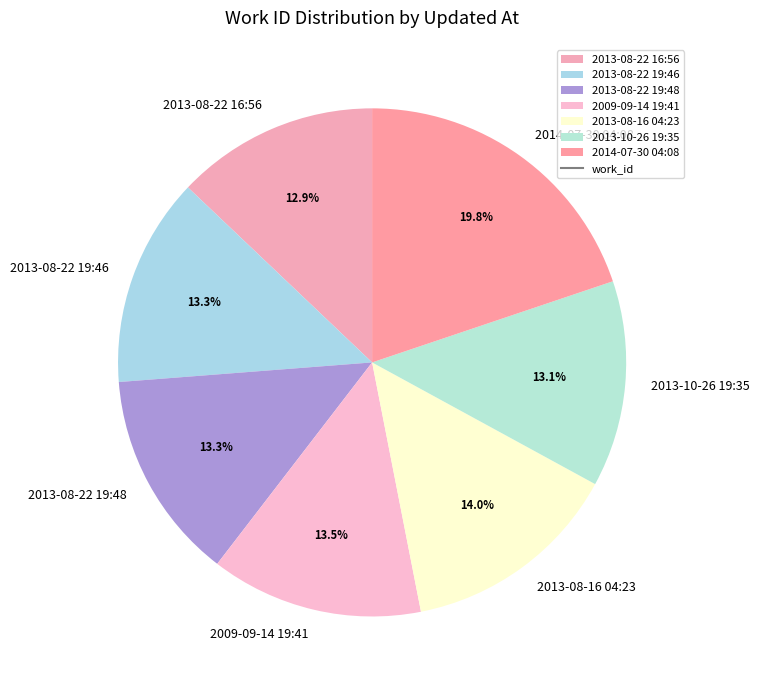

What is the largest slice in the pie chart?

2014-07-30 04:08